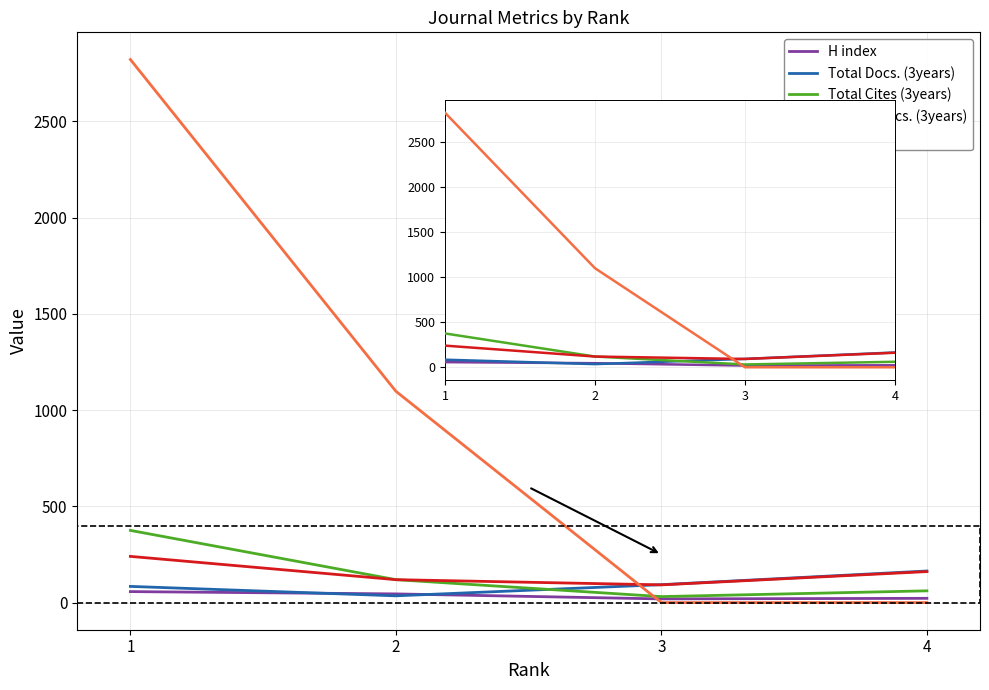

Between which two adjacent categories do Total Refs. and Citable Docs. (3years) first intersect?

2 and 3